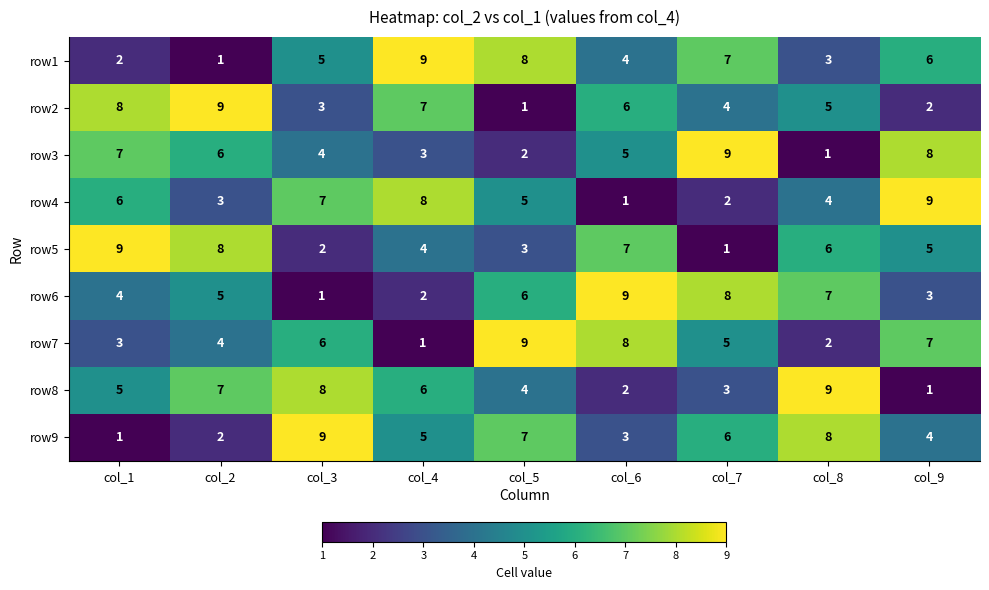

What is the maximum value shown in the chart?

9